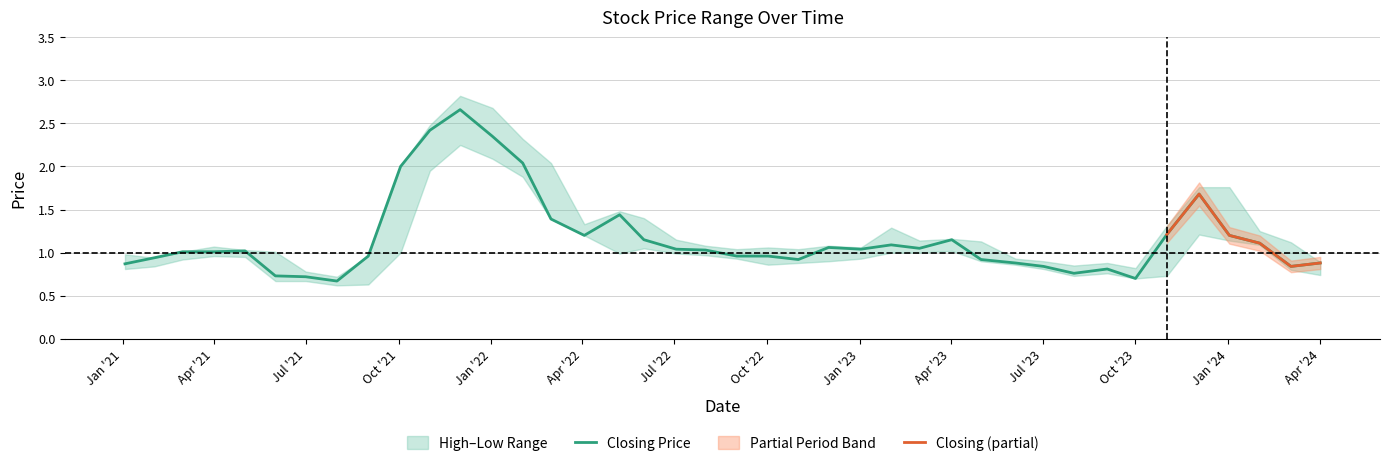

The Closing Price series shows 0.7 at Oct '23. True or false?

True